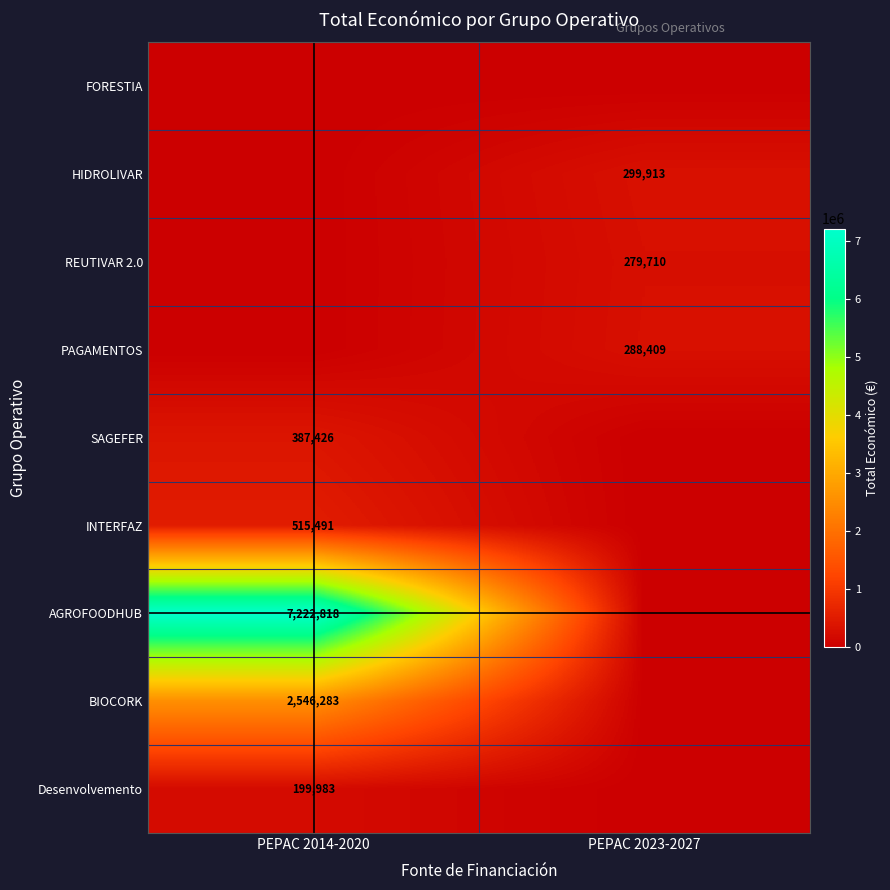

True or false: INTERFAZ has a value of 515491 at PEPAC 2014-2020.

True